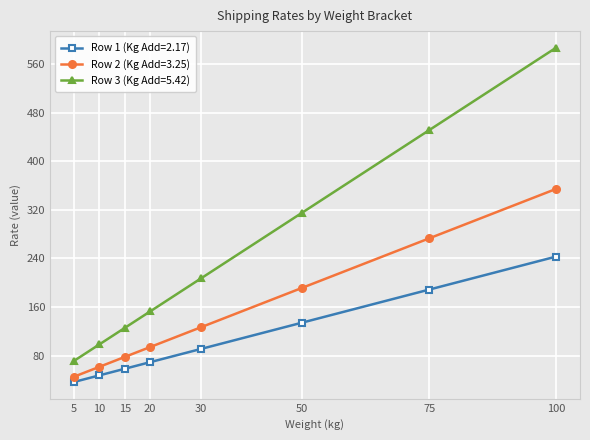

What is the sum of all Row 3 (Kg Add=5.42) values?

2009.1